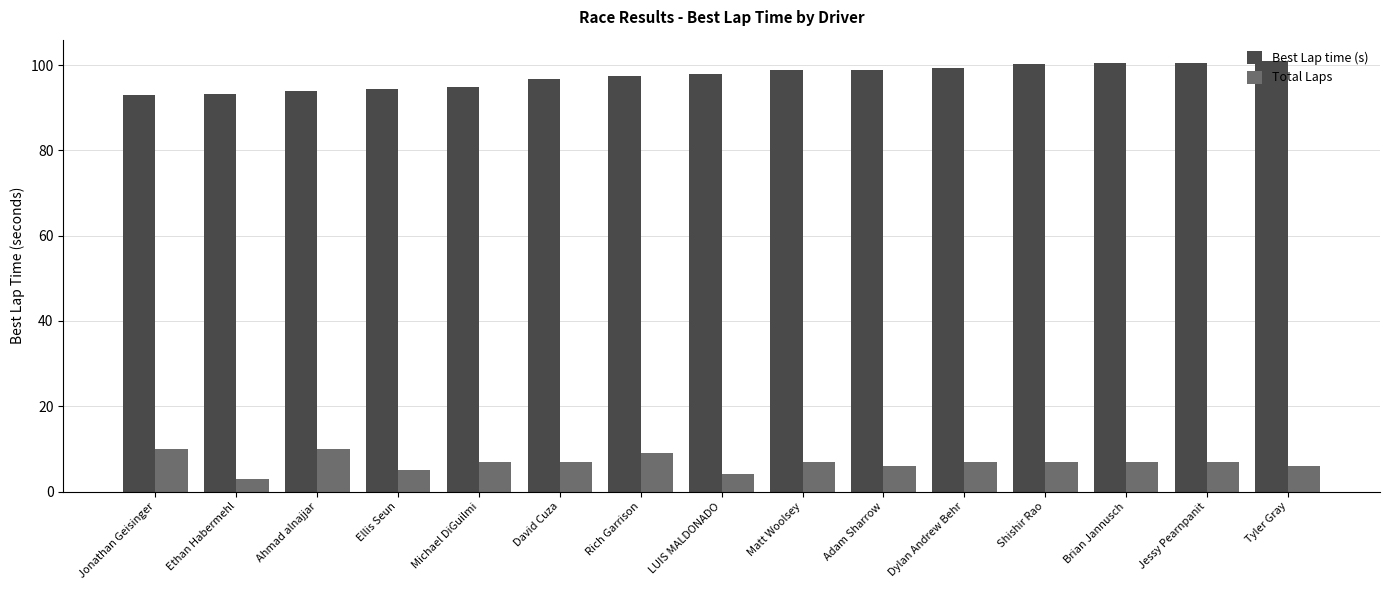

What is the difference between the highest and lowest values at Jessy Pearnpanit?

93.5